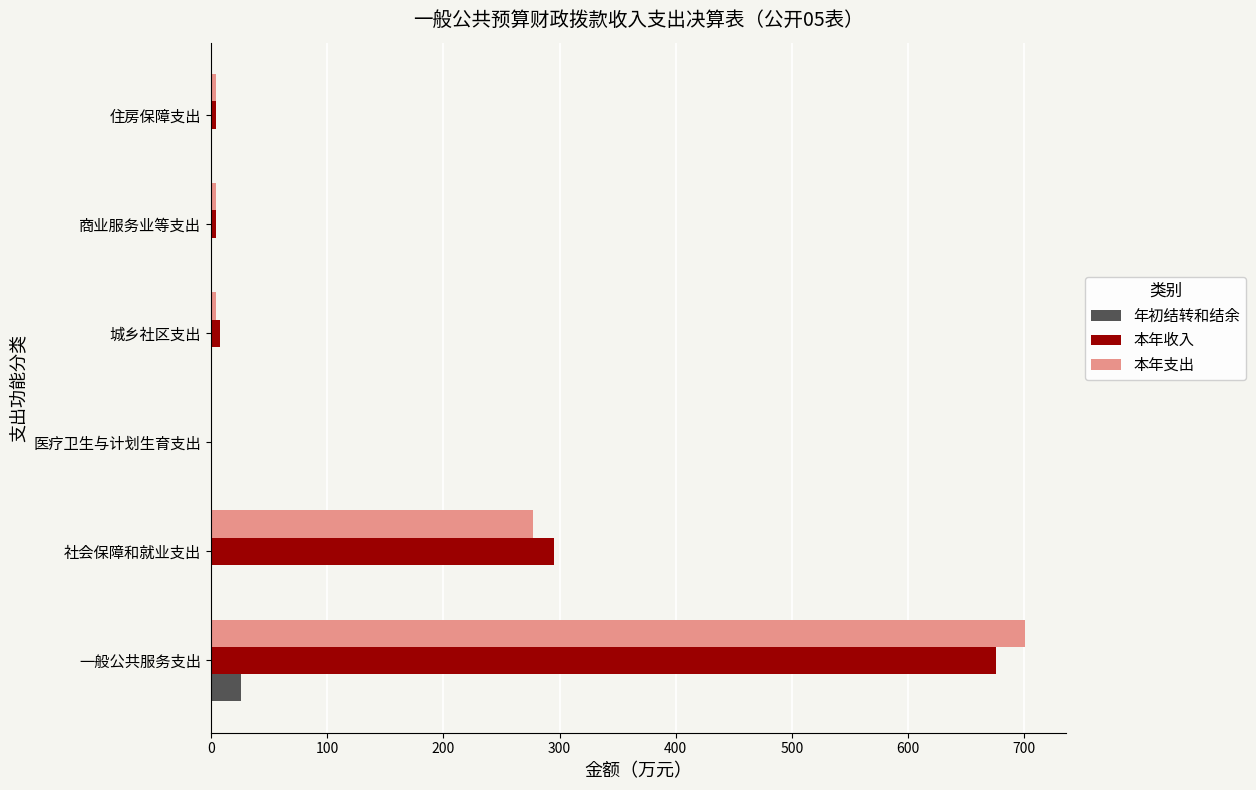

Is it true that 本年收入 equals 963.0 at 一般公共服务支出?

False